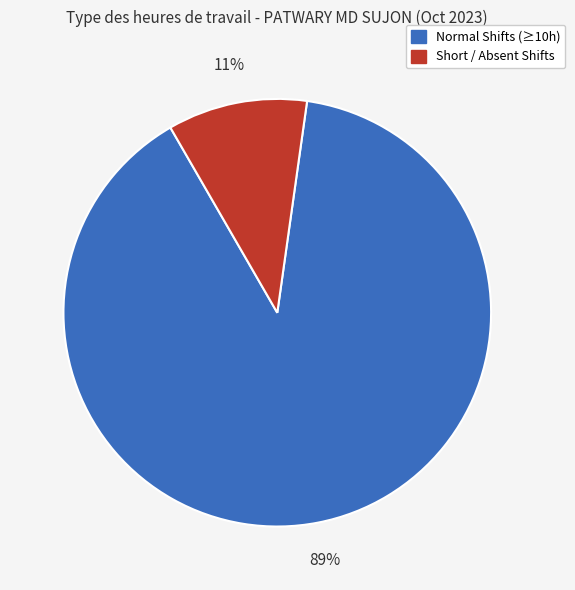

Is there any slice that represents more than half of the pie?

Yes